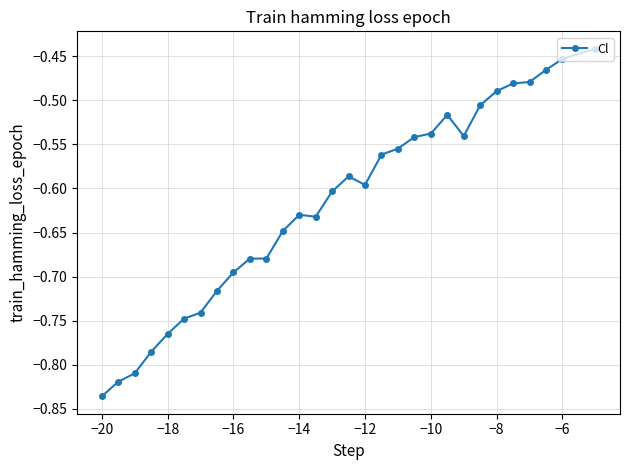

What is the difference between the second highest and minimum values?

0.4